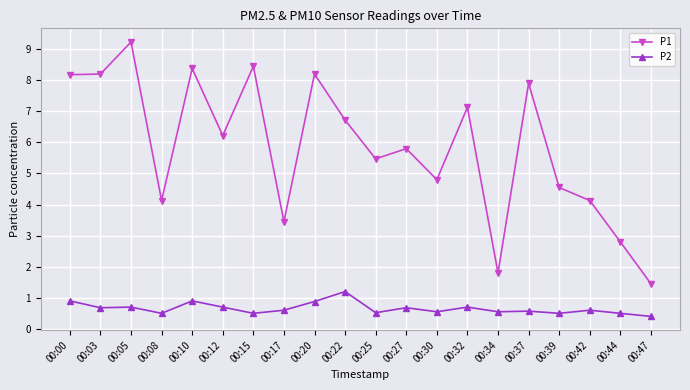

At which category does the chart reach its minimum across all series?

00:47